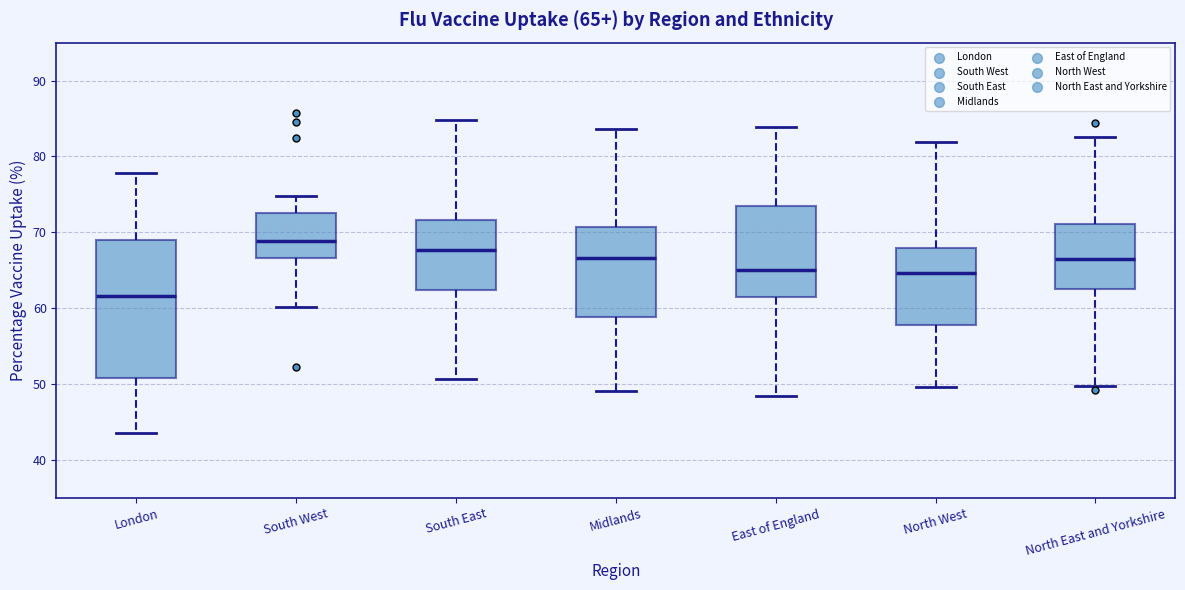

Which box's median line is the lowest?

London